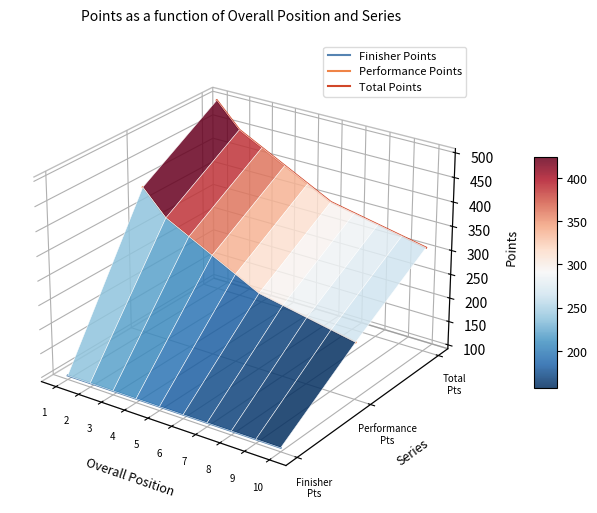

Count the number of data series in this chart.

3